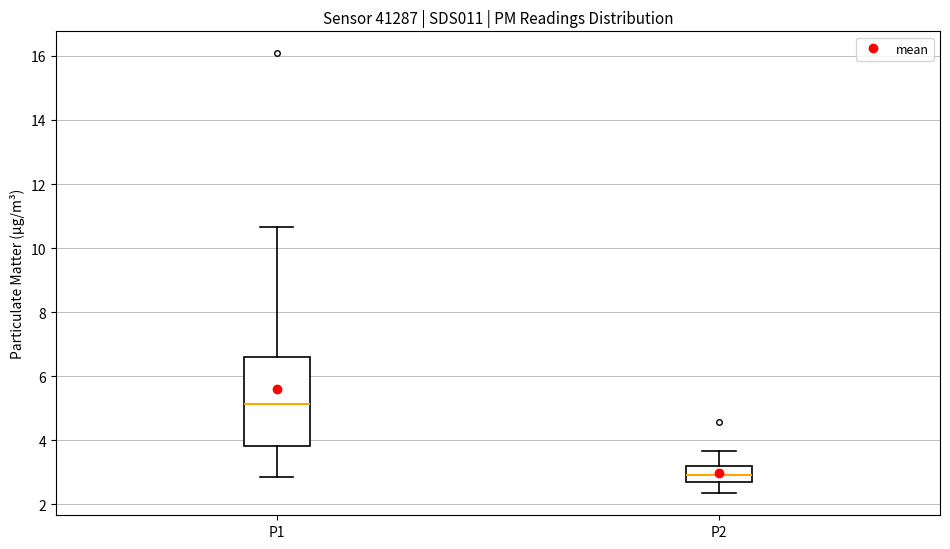

Reading left to right, read every box against the y-axis: the position of its median line, the range the box covers, and the ends of its whiskers. The values are not printed on the chart, so give them approximately, as read against the axis.

P1: median 5.2, box 3.8 to 6.6, whiskers 2.8 to 10.6
P2: median 3.0, box 2.8 to 3.2, whiskers 2.4 to 3.6